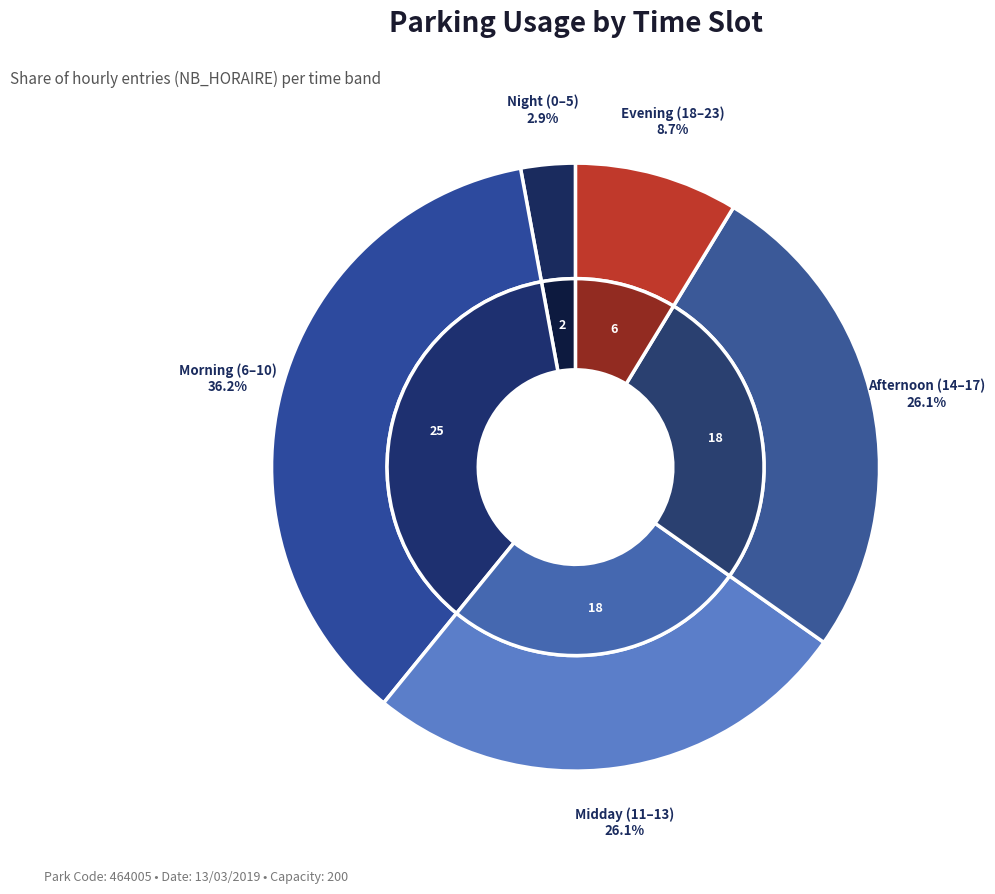

Is there a majority slice in this chart?

No